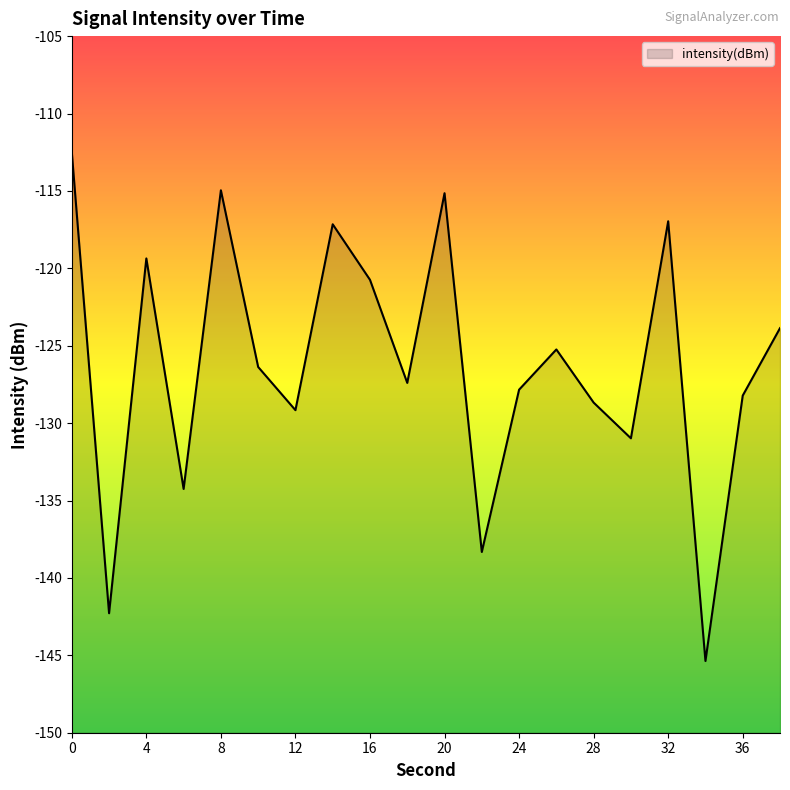

Reading left to right, list all the values displayed in this chart.

-112.5	-142.3	-119.4	-134.3	-115.0	-126.4	-129.2	-117.2	-120.7	-127.4	-115.1	-138.3	-127.8	-125.2	-128.7	-131.0	-117.0	-145.4	-128.2	-123.9